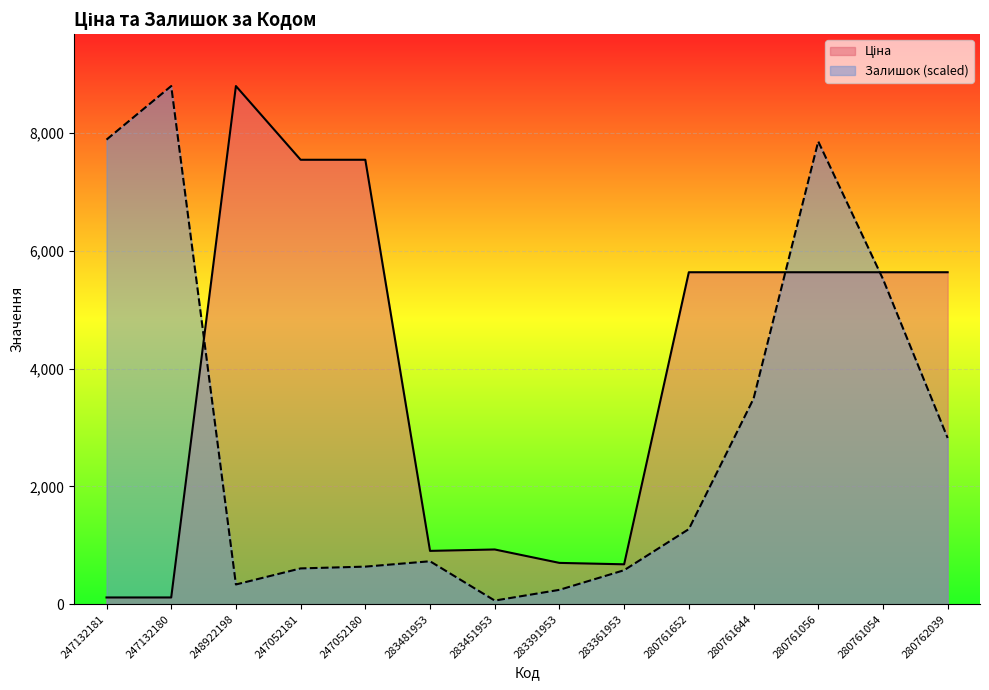

At which category does the chart reach its peak across all series?

248922198